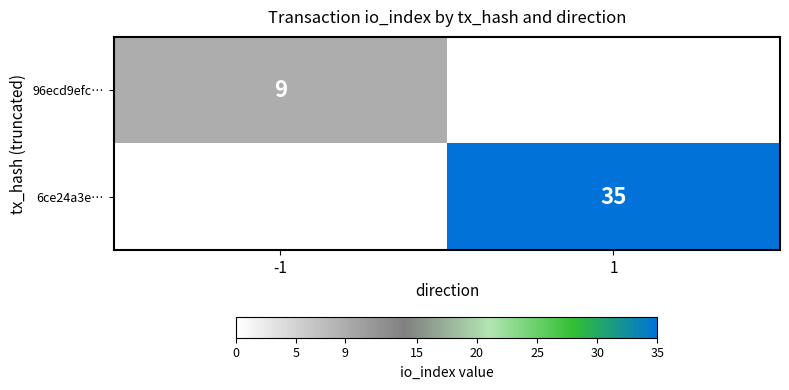

The 96ecd9efc… series shows 9 at -1. True or false?

True